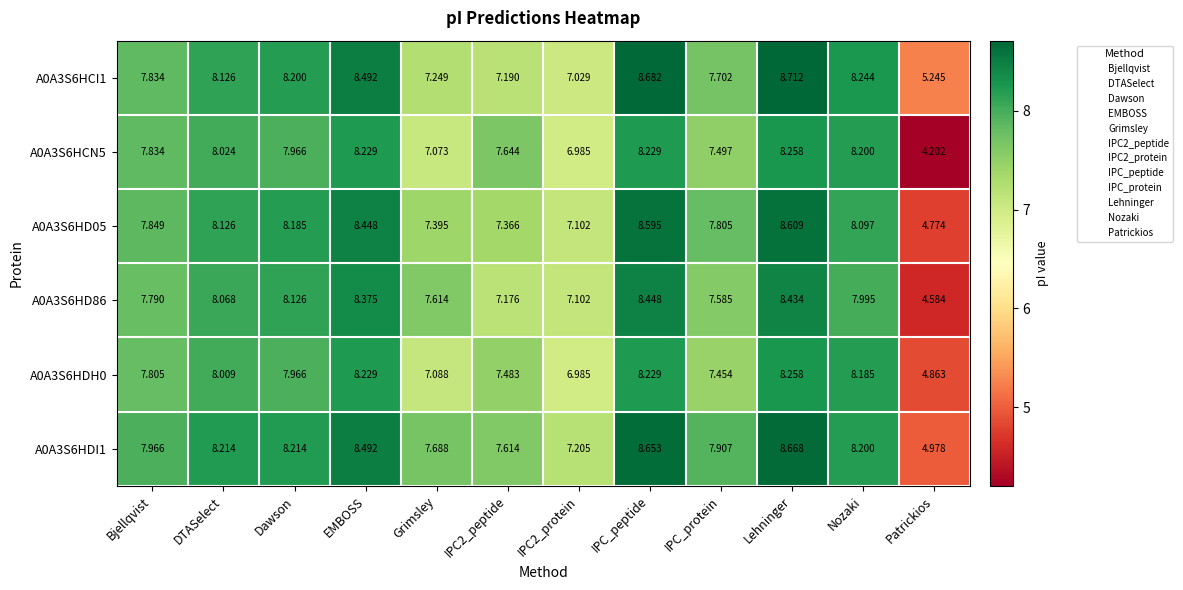

Is the value of A0A3S6HCI1 at DTASelect greater than the value of A0A3S6HDI1 at Bjellqvist?

Yes